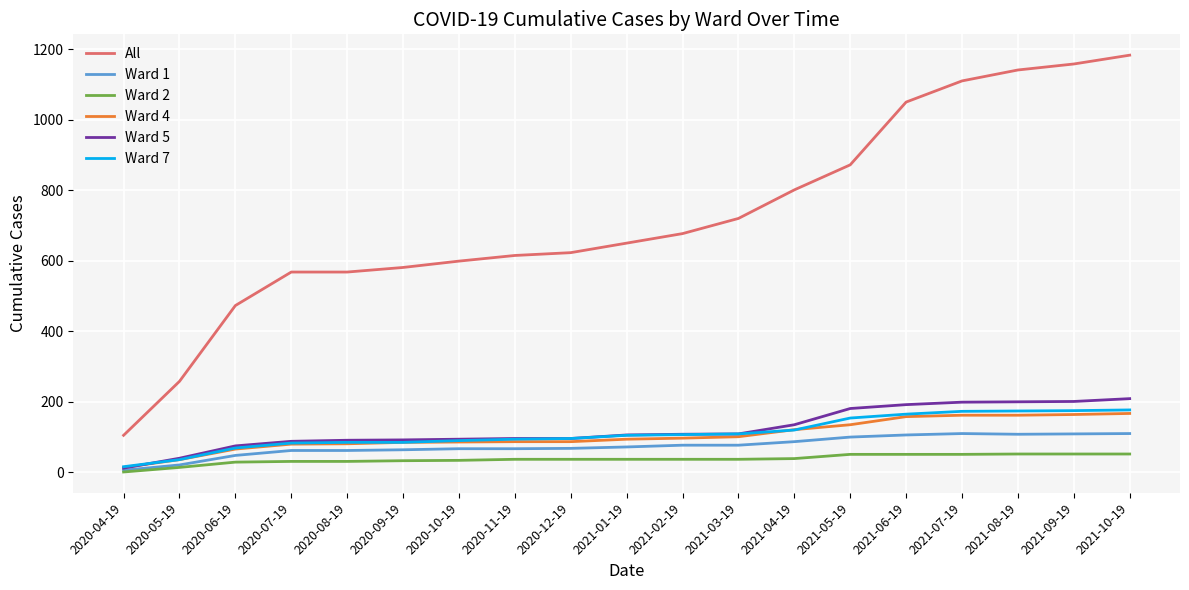

True or false: All and Ward 4 cross at least once.

False